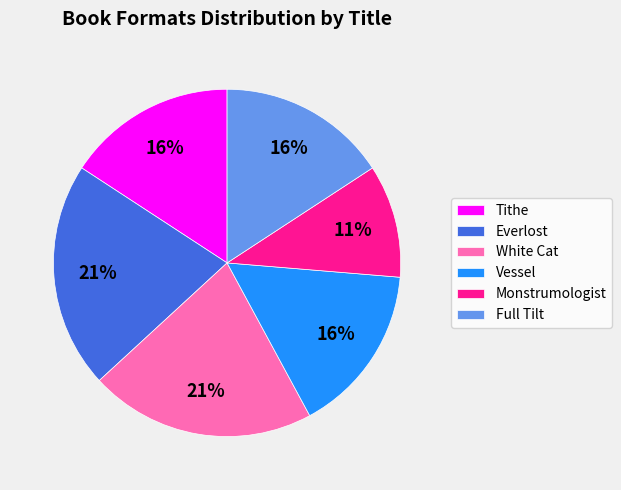

To the nearest percent, what is the difference between the Tithe and White Cat slice percentages?

5%